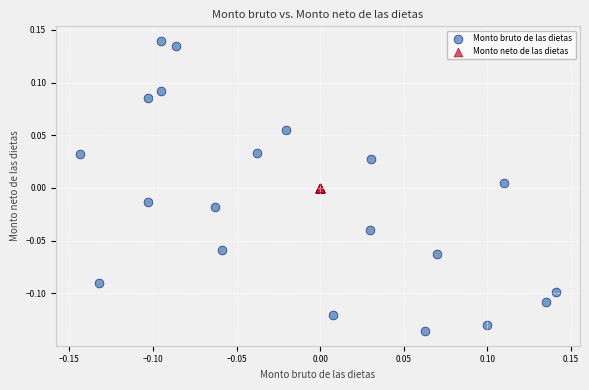

Which series contains the lowest Y value?

Monto bruto de las dietas